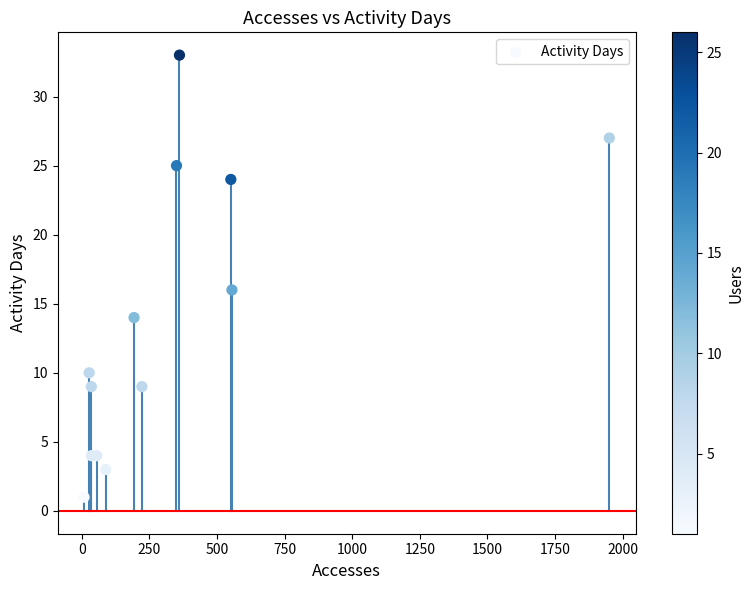

What Y value in the scatter plot is closest to 17?

16